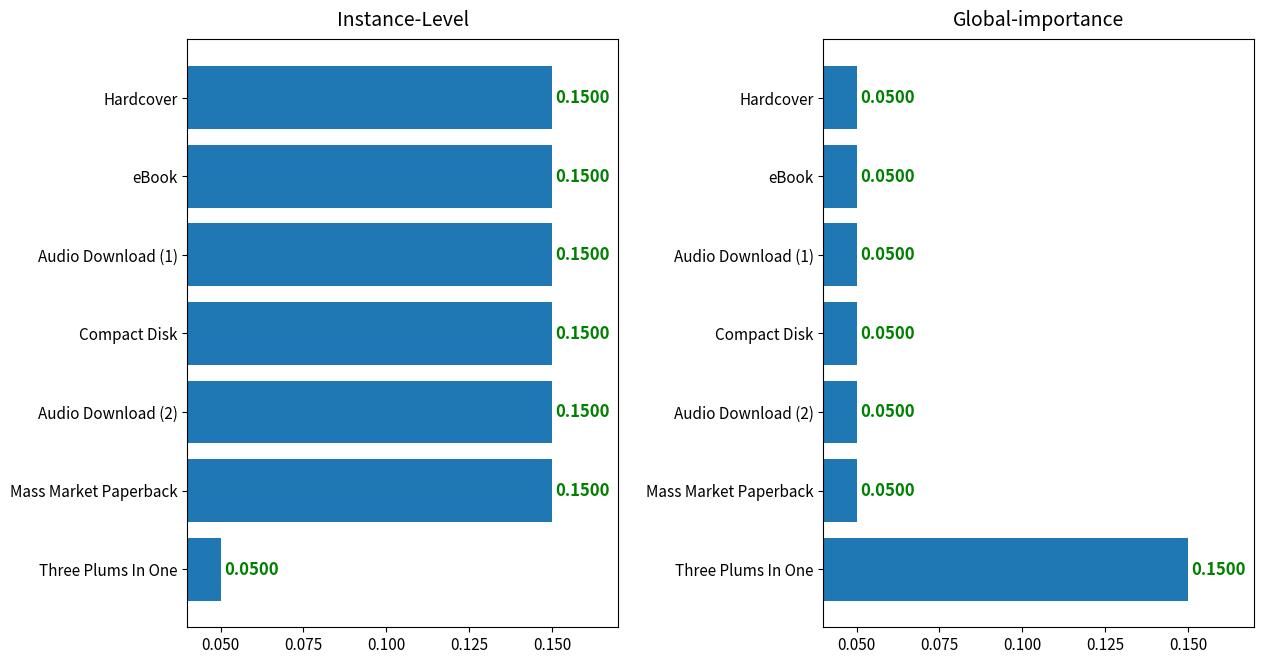

What is the smallest value displayed?

0.1